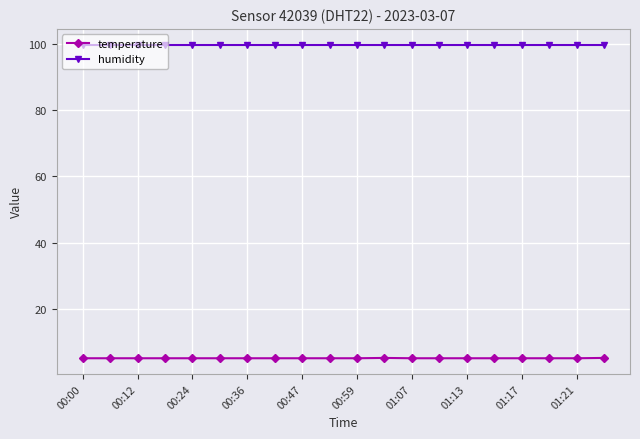

How many series are shown in this chart?

2